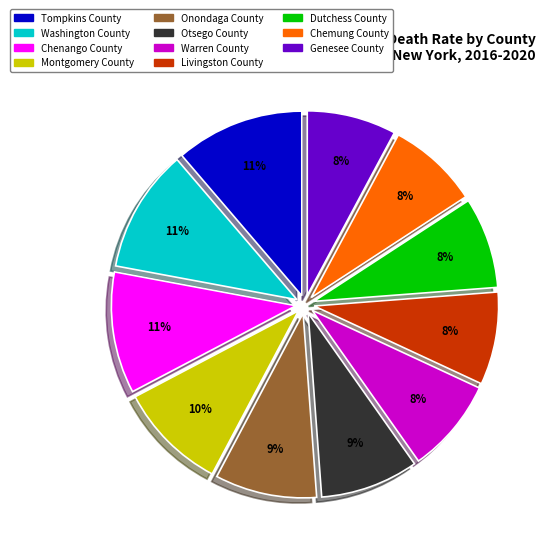

To the nearest percent, what is the difference between the Otsego County and Genesee County slice percentages?

1%